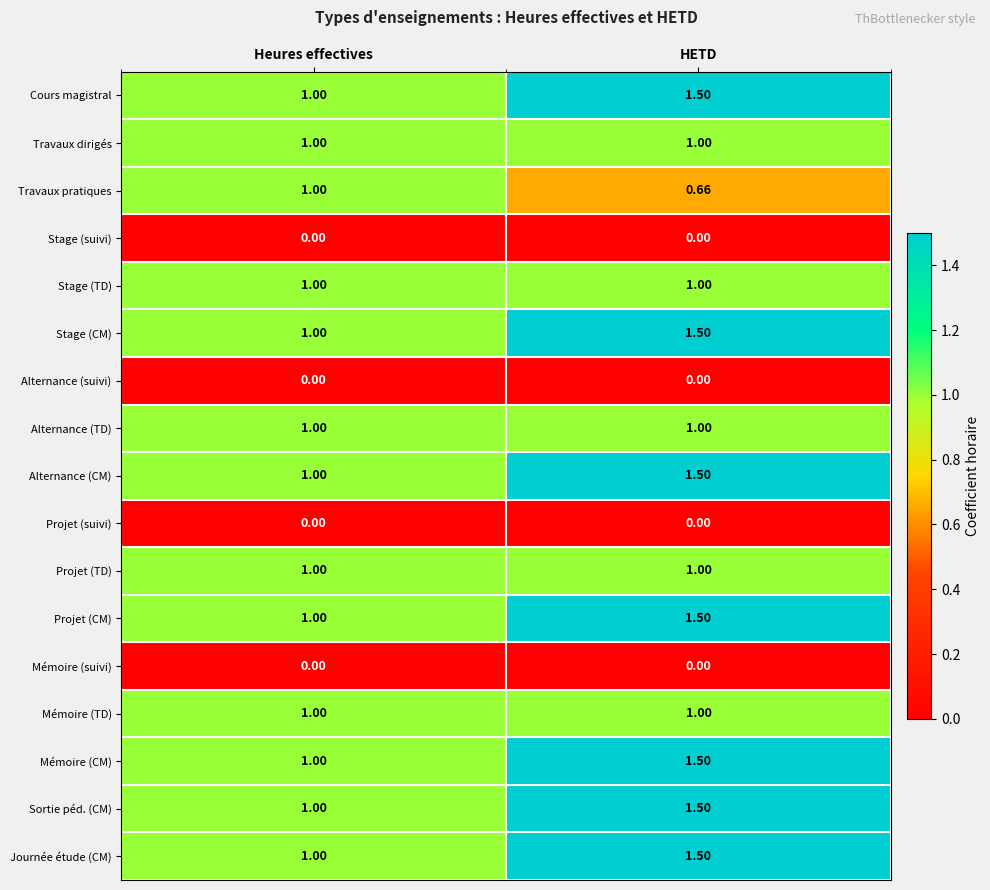

Is the value of Mémoire (CM) at HETD greater than the value of Sortie péd. (CM) at Heures effectives?

Yes